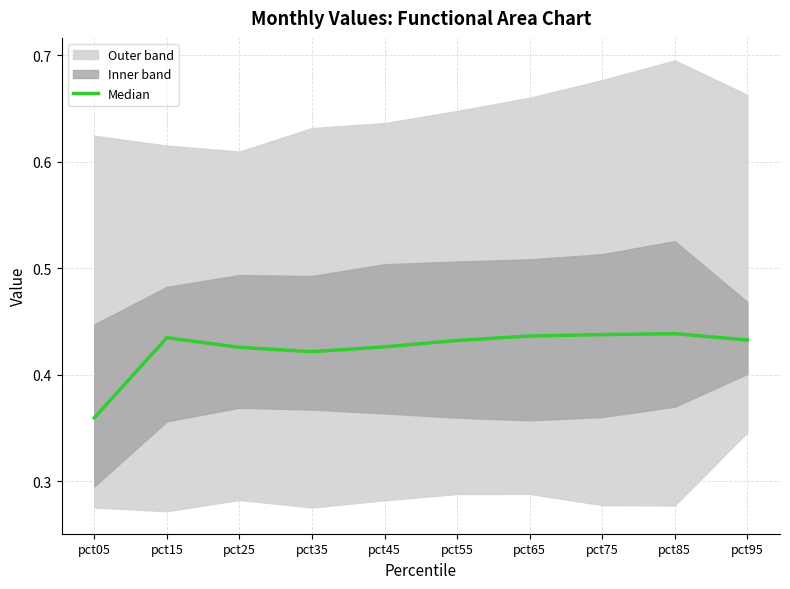

The value at pct75 is 0.8. True or false?

False